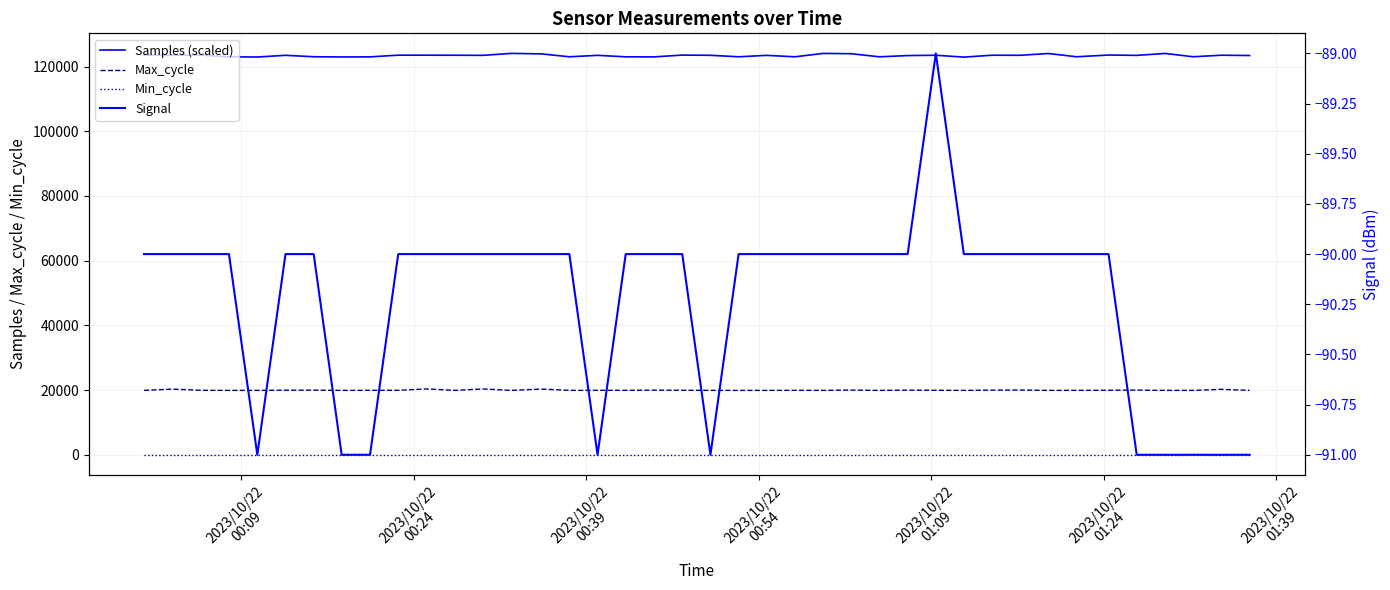

How many series are shown in this chart?

4